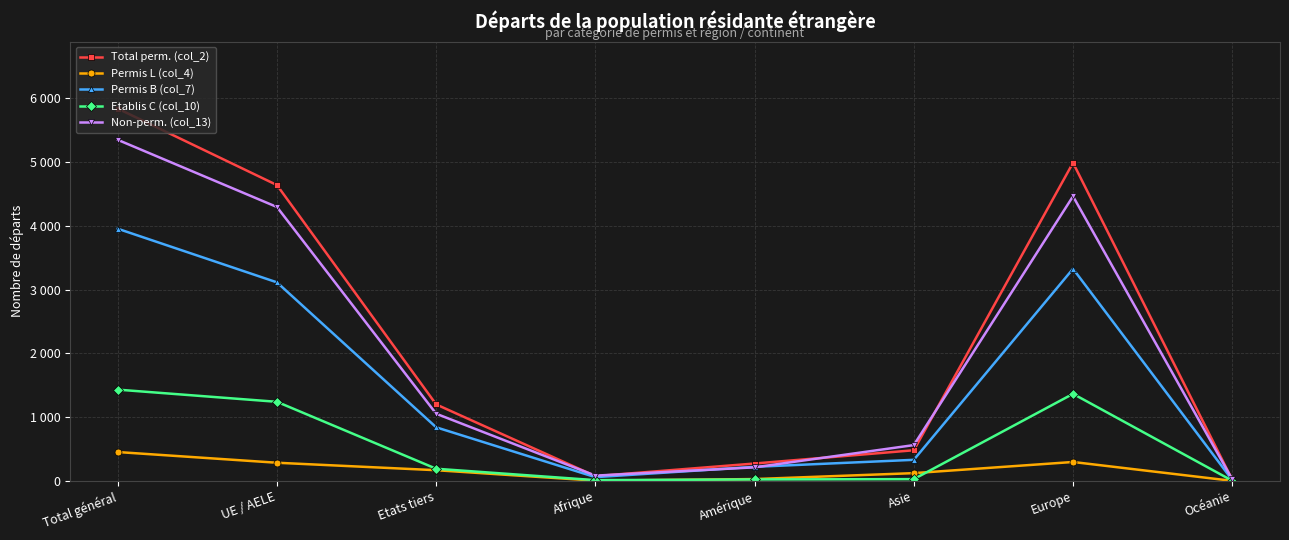

Does the chart have visible grid lines?

Yes